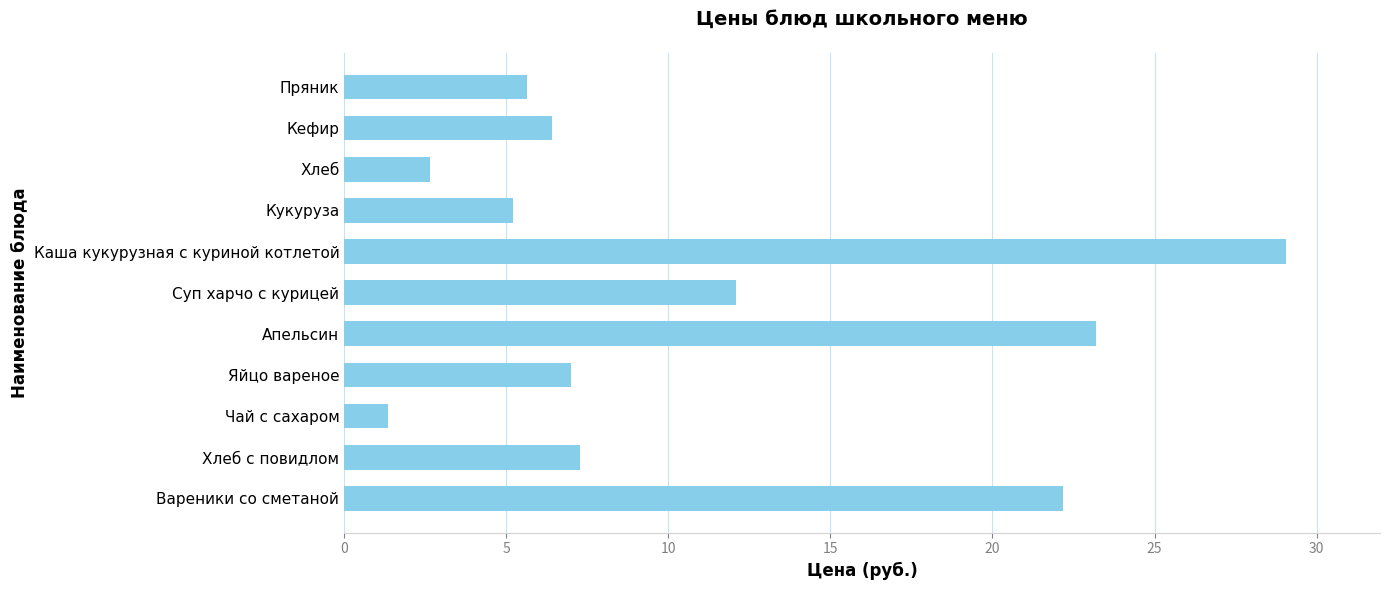

Is it true that the value at Каша кукурузная с куриной котлетой is 29.1?

True